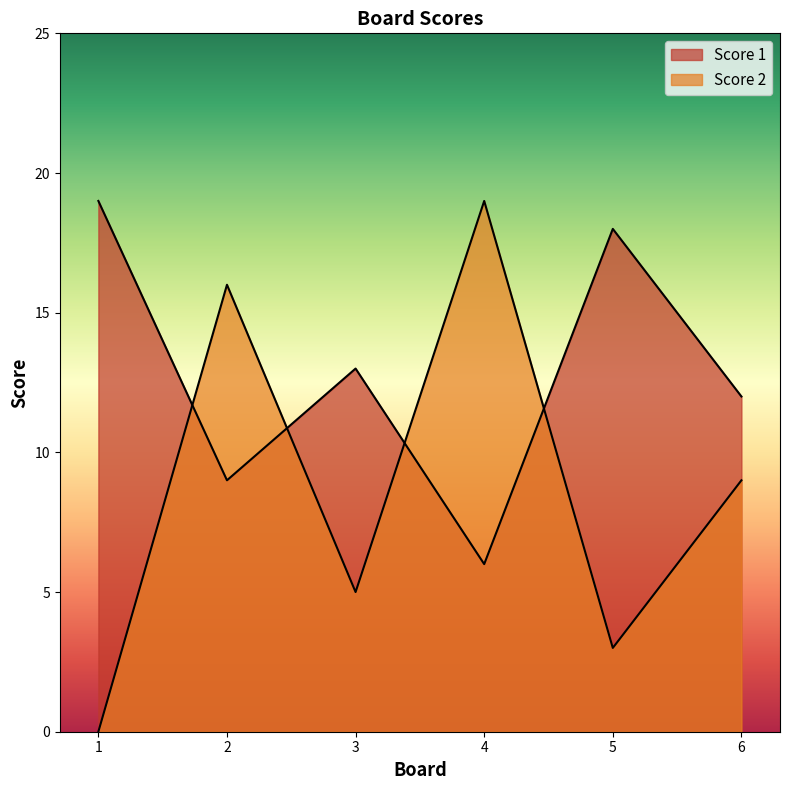

At which category does Score 2 reach its first local peak?

2